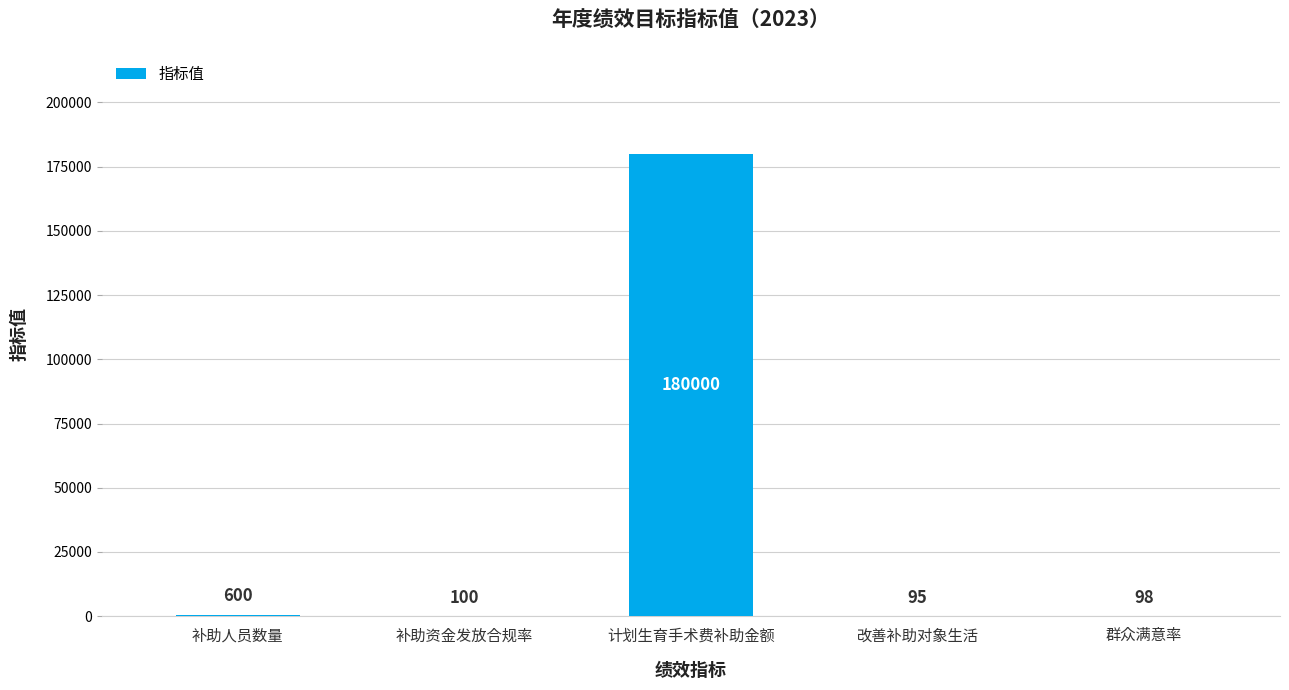

What is the change in value from 补助人员数量 to 补助资金发放合规率?

-500